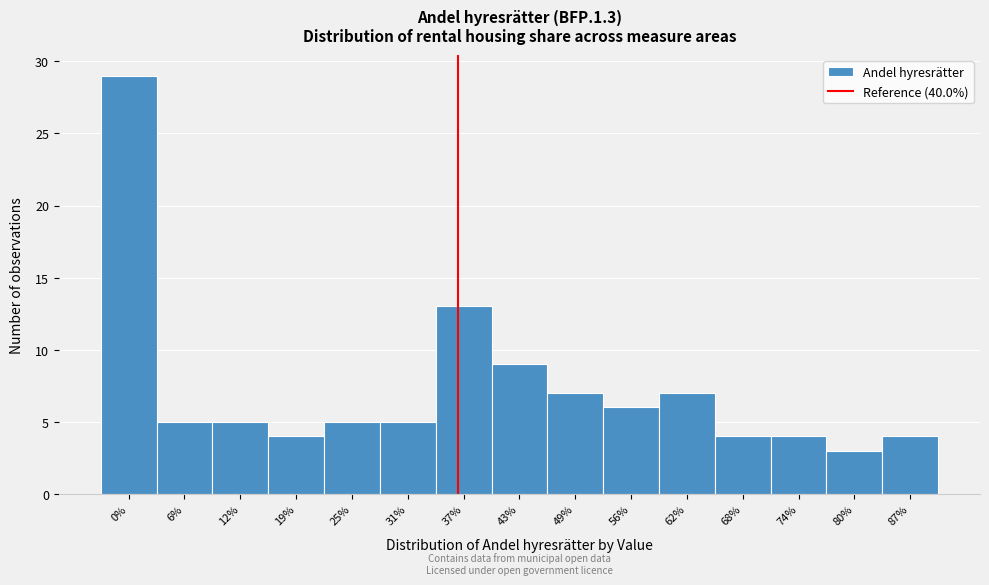

Reading left to right, list all the values displayed in this chart.

0%=29	6%=5	12%=5	19%=4	25%=5	31%=5	37%=13	43%=9	49%=7	56%=6	62%=7	68%=4	74%=4	80%=3	87%=4